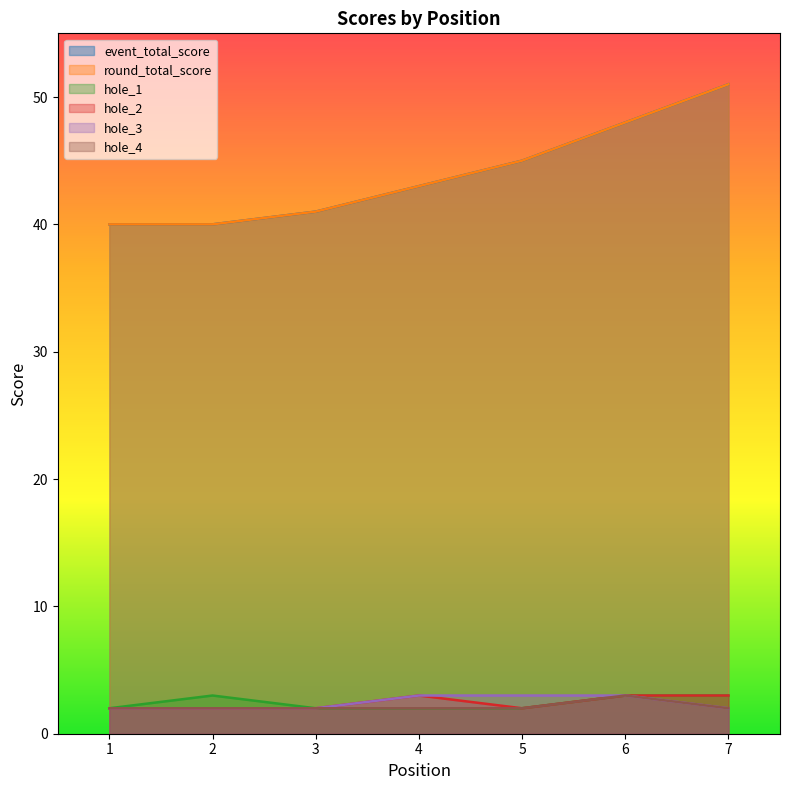

Rank the series at 3 from highest to lowest value.

event_total_score, round_total_score, hole_1, hole_2, hole_3, hole_4